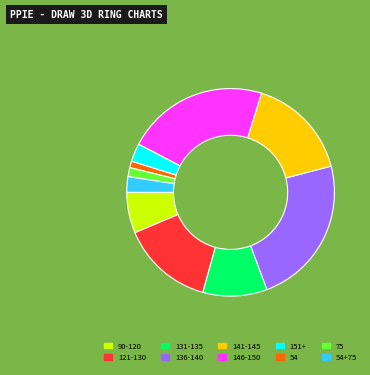

The 146-150 slice represents 22% of the pie. True or false?

True